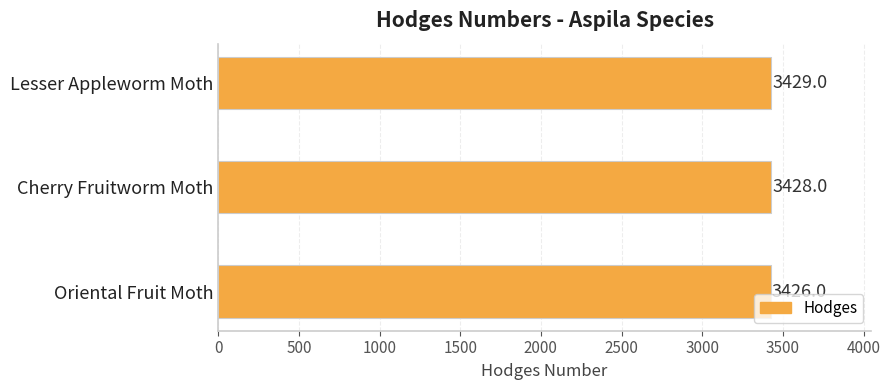

List the labels in order of value, smallest first.

Oriental Fruit Moth, Cherry Fruitworm Moth, Lesser Appleworm Moth